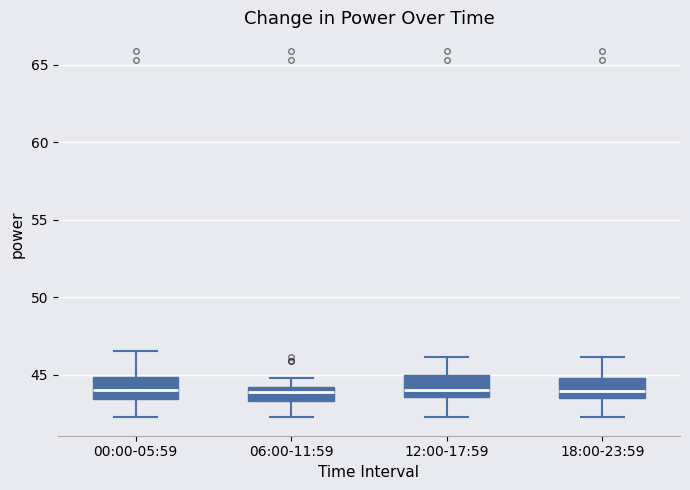

Reading left to right, transcribe this box plot: for each box, give where its median line is, the range the box spans, and where its two whiskers end, as read against the y-axis. The values are not printed on the chart, so give them approximately, as read against the axis.

00:00-05:59: median 44.0, box 43.5 to 45.0, whiskers 42.5 to 46.5
06:00-11:59: median 44.0 (inside the box), box 43.5 to 44.0, whiskers 42.5 to 45.0
12:00-17:59: median 44.0, box 43.5 to 45.0, whiskers 42.5 to 46.0
18:00-23:59: median 44.0, box 43.5 to 45.0, whiskers 42.5 to 46.0